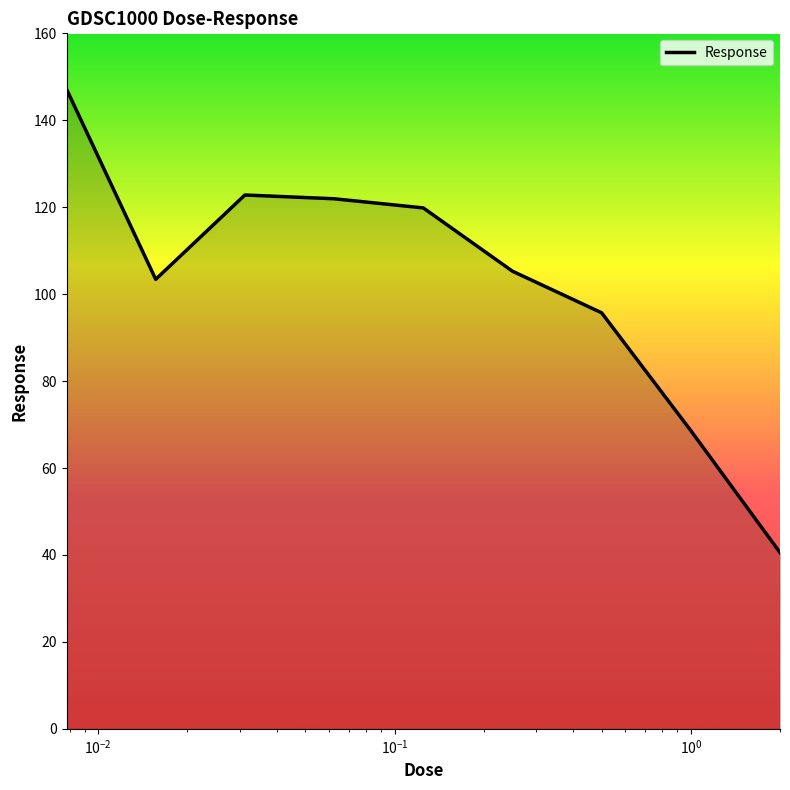

How many values are below 105?

4